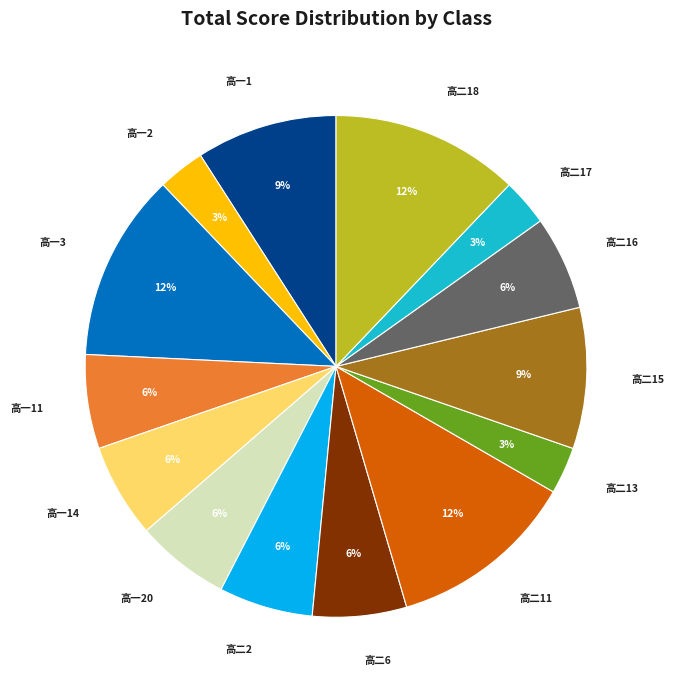

What is the ratio of the value at 高一2 to the value at 高一20?

0.5